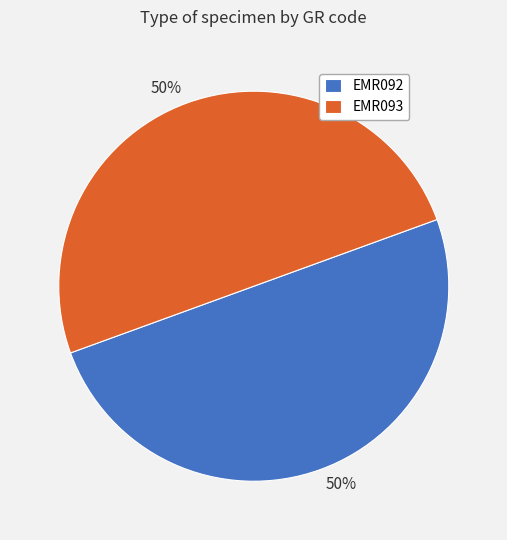

To the nearest percent, what is the combined percentage of EMR092 and EMR093?

100%